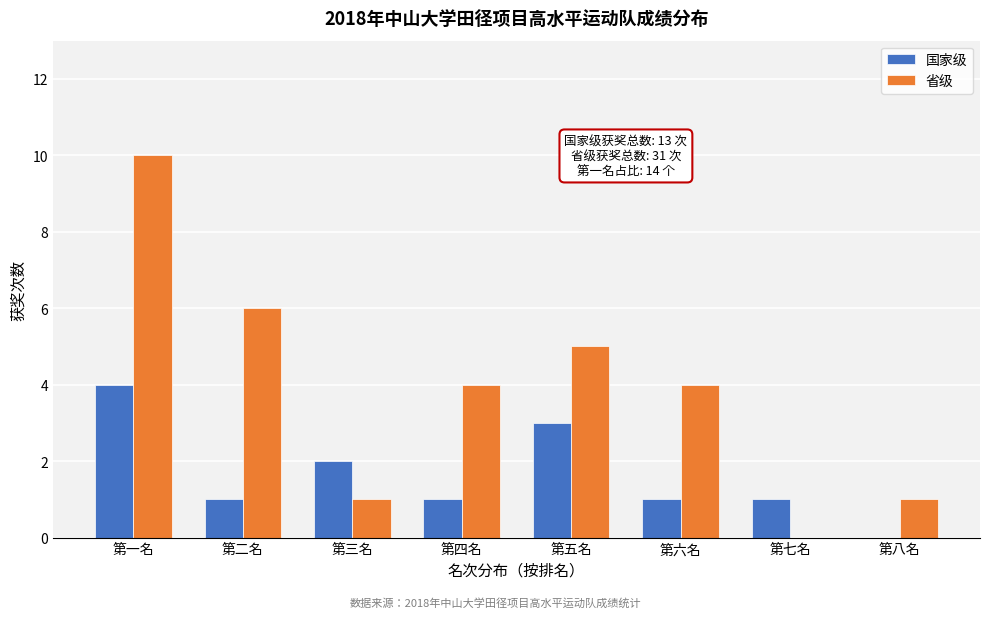

Reading right to left, transcribe all the data shown in this chart.

国家级: 第八名=0	第七名=1	第六名=1	第五名=3	第四名=1	第三名=2	第二名=1	第一名=4
省级: 第八名=1	第七名=0	第六名=4	第五名=5	第四名=4	第三名=1	第二名=6	第一名=10